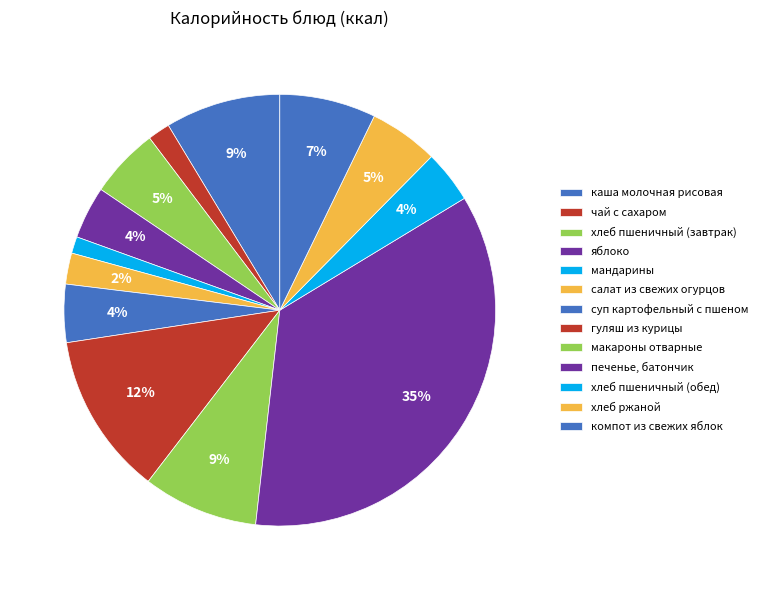

Which has a higher value, салат из свежих огурцов or чай с сахаром?

салат из свежих огурцов